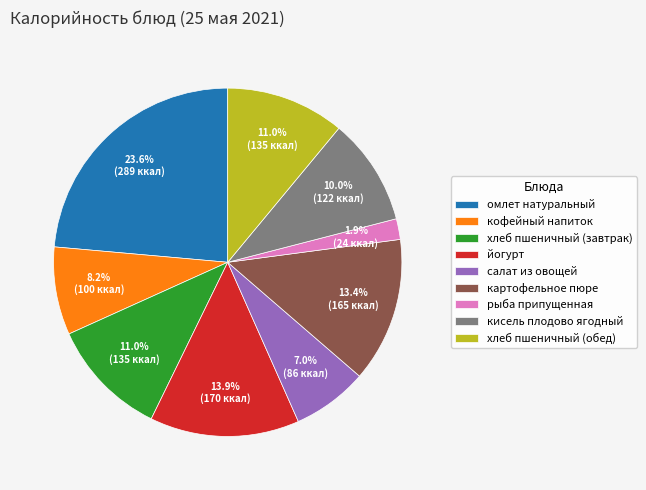

To the nearest percent, what is the combined percentage of кофейный напиток and кисель плодово ягодный?

18%